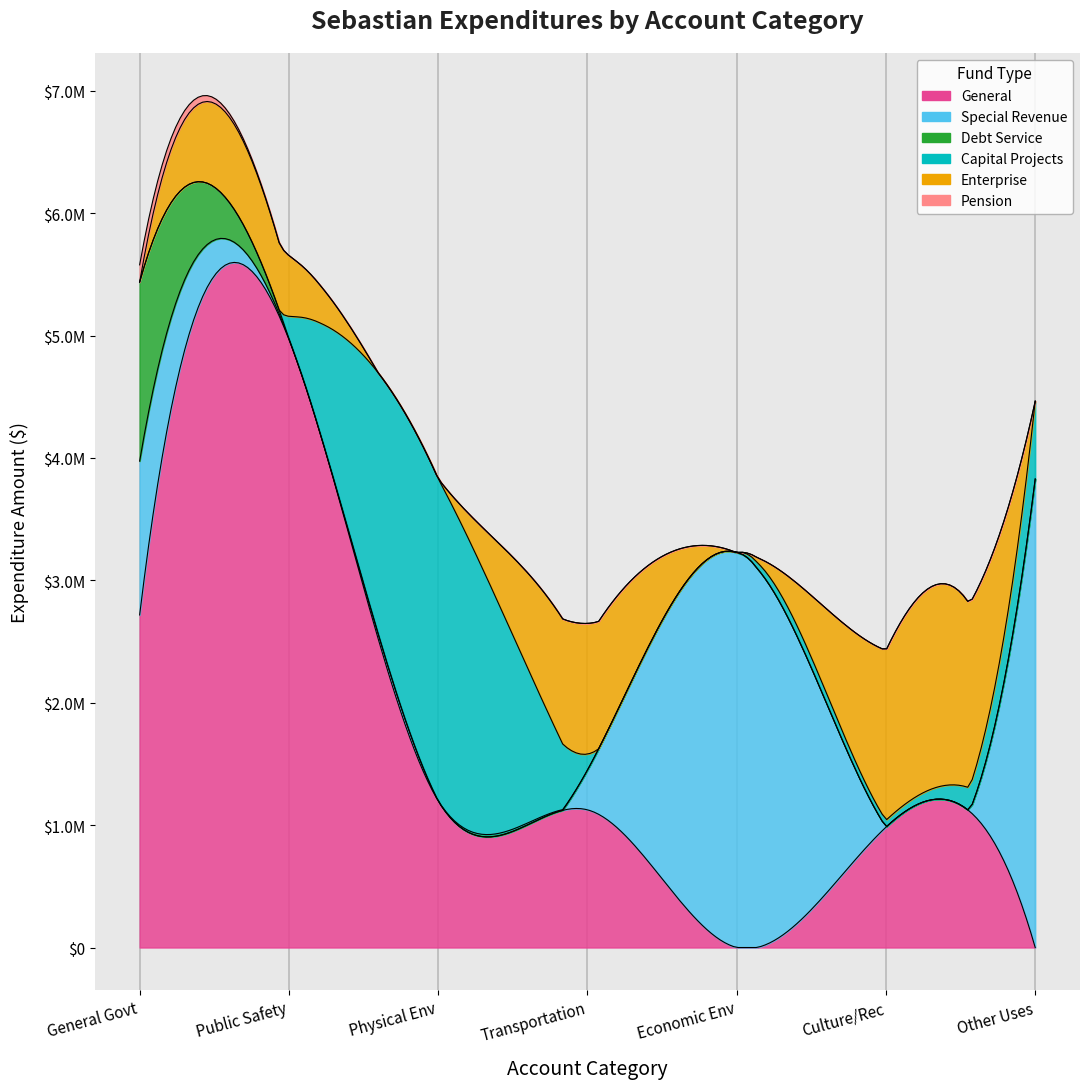

True or false: Culture / Recreation and Public Safety intersect in this chart.

False